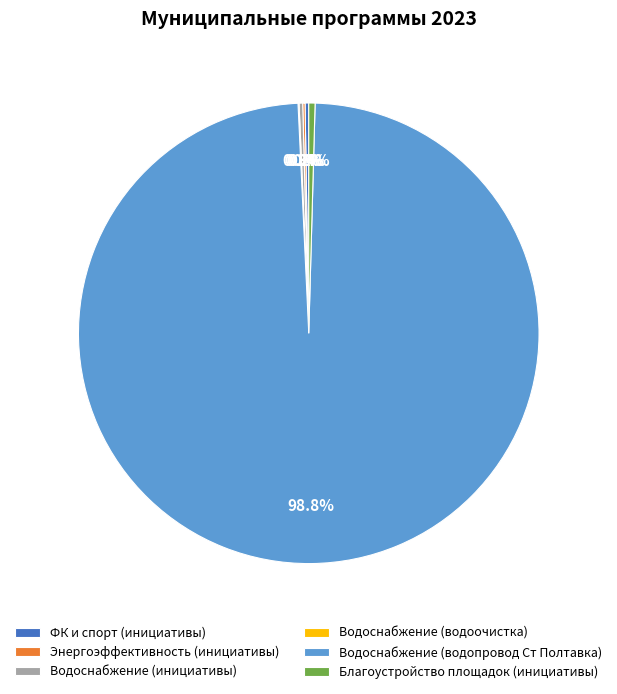

What is the largest slice in the pie chart?

Водоснабжение (водопровод Ст Полтавка)